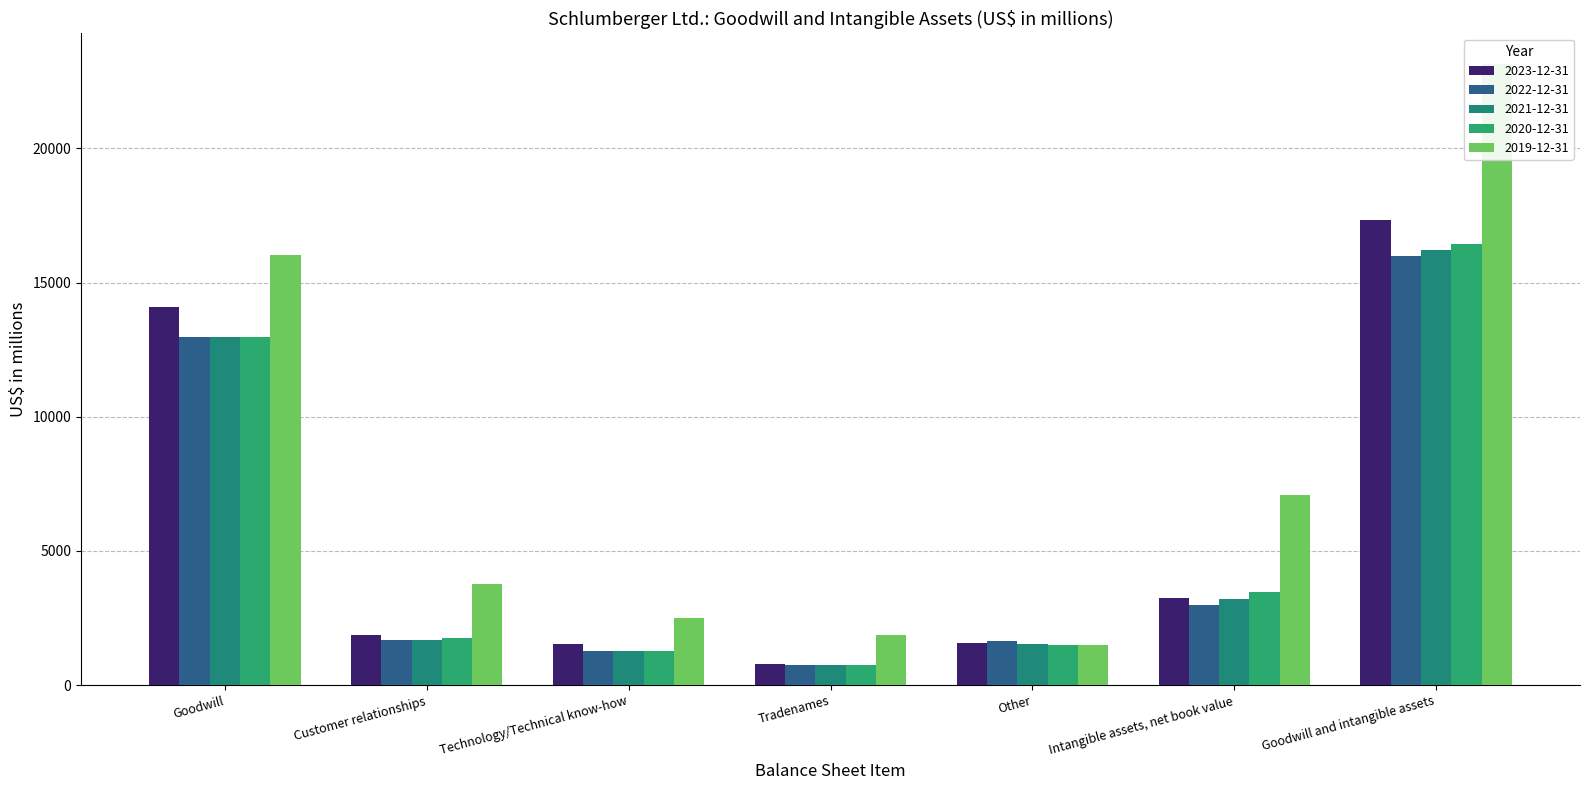

Reading left to right, what are all the values shown in this chart?

2023-12-31: Goodwill=14084	Customer relationships=1887	Technology/Technical know-how=1516	Tradenames=795	Other=1582	Intangible assets, net book value=3239	Goodwill and intangible assets=17323
2022-12-31: Goodwill=12982	Customer relationships=1680	Technology/Technical know-how=1280	Tradenames=767	Other=1657	Intangible assets, net book value=2992	Goodwill and intangible assets=15974
2021-12-31: Goodwill=12990	Customer relationships=1681	Technology/Technical know-how=1264	Tradenames=766	Other=1529	Intangible assets, net book value=3211	Goodwill and intangible assets=16201
2020-12-31: Goodwill=12980	Customer relationships=1744	Technology/Technical know-how=1284	Tradenames=767	Other=1488	Intangible assets, net book value=3455	Goodwill and intangible assets=16435
2019-12-31: Goodwill=16042	Customer relationships=3779	Technology/Technical know-how=2498	Tradenames=1885	Other=1514	Intangible assets, net book value=7089	Goodwill and intangible assets=23131